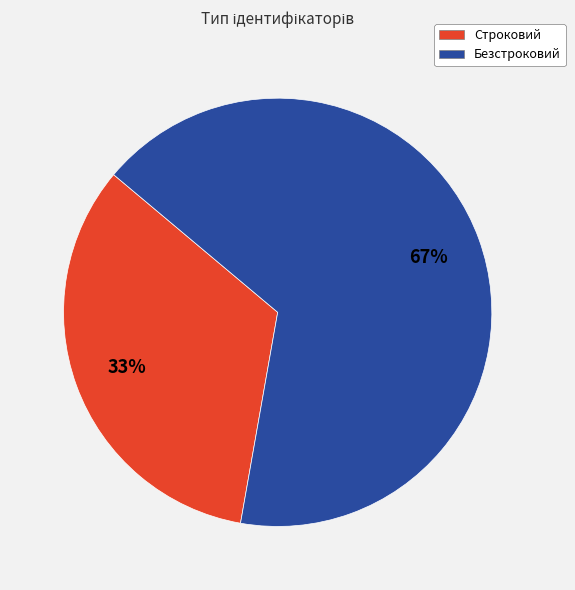

What is the smallest slice in the pie chart?

Строковий